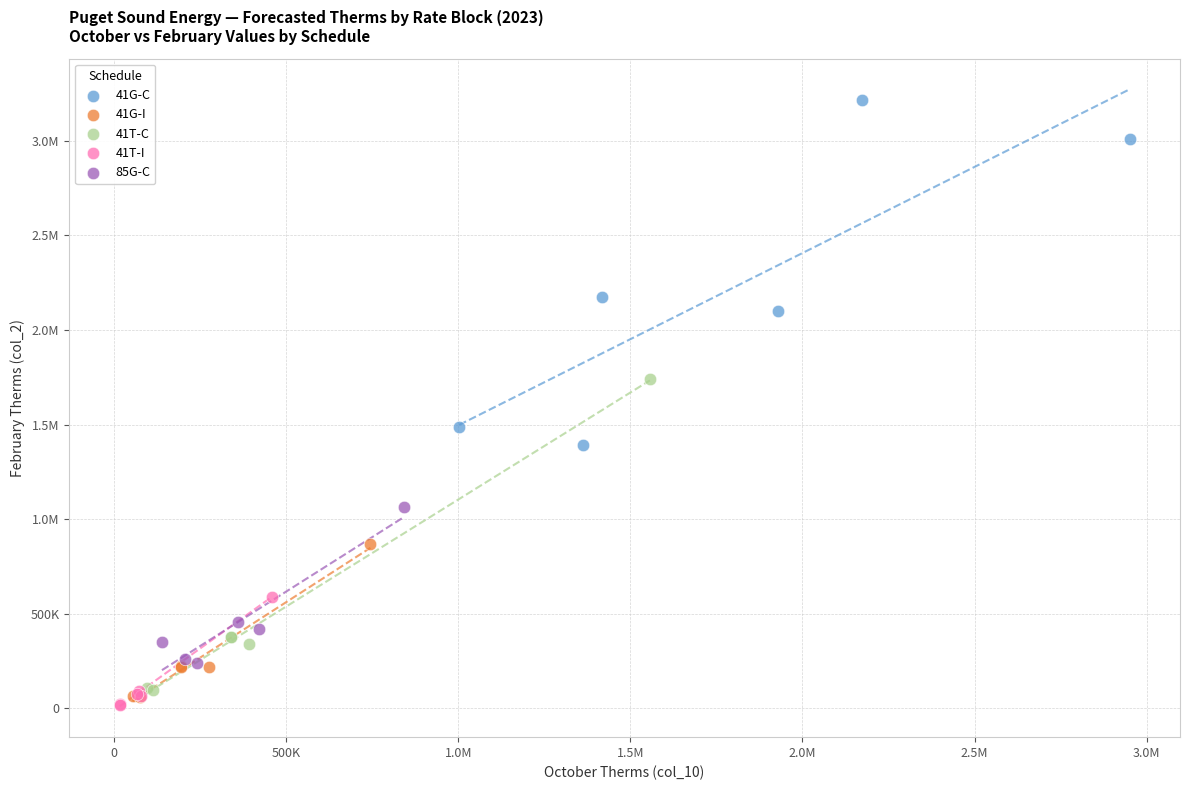

What are all the series names shown in the legend?

41G-C, 41G-I, 41T-C, 41T-I, 85G-C